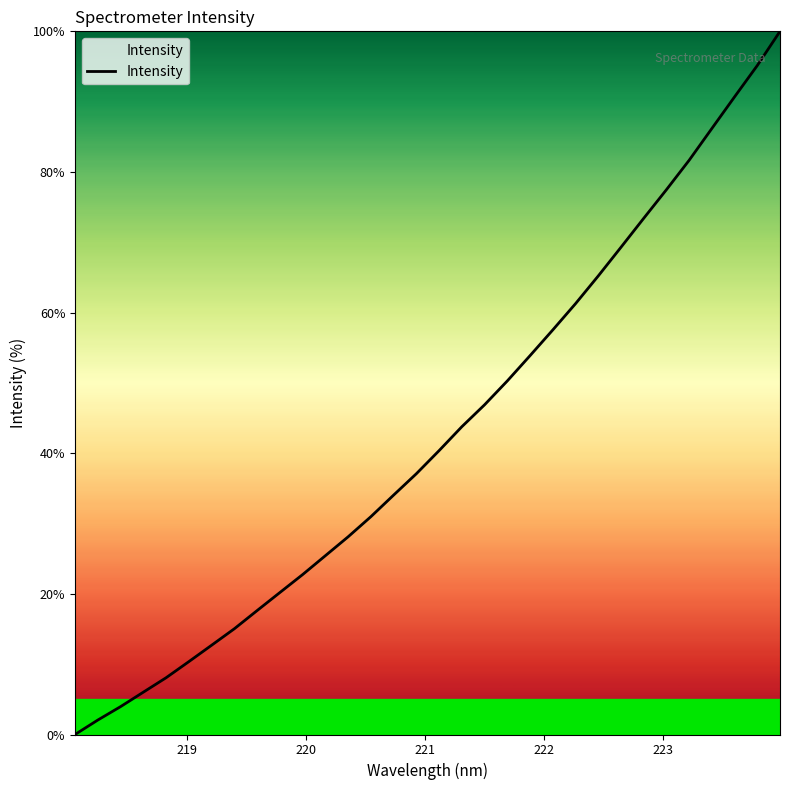

What is the difference between the maximum and minimum values?

100.0